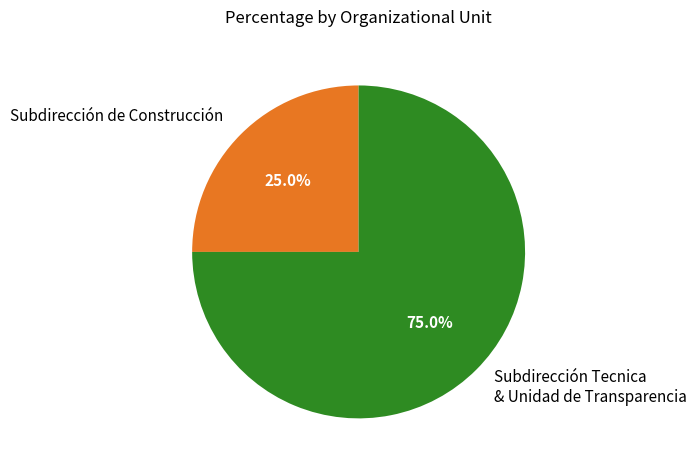

How many segments does this pie chart have?

2